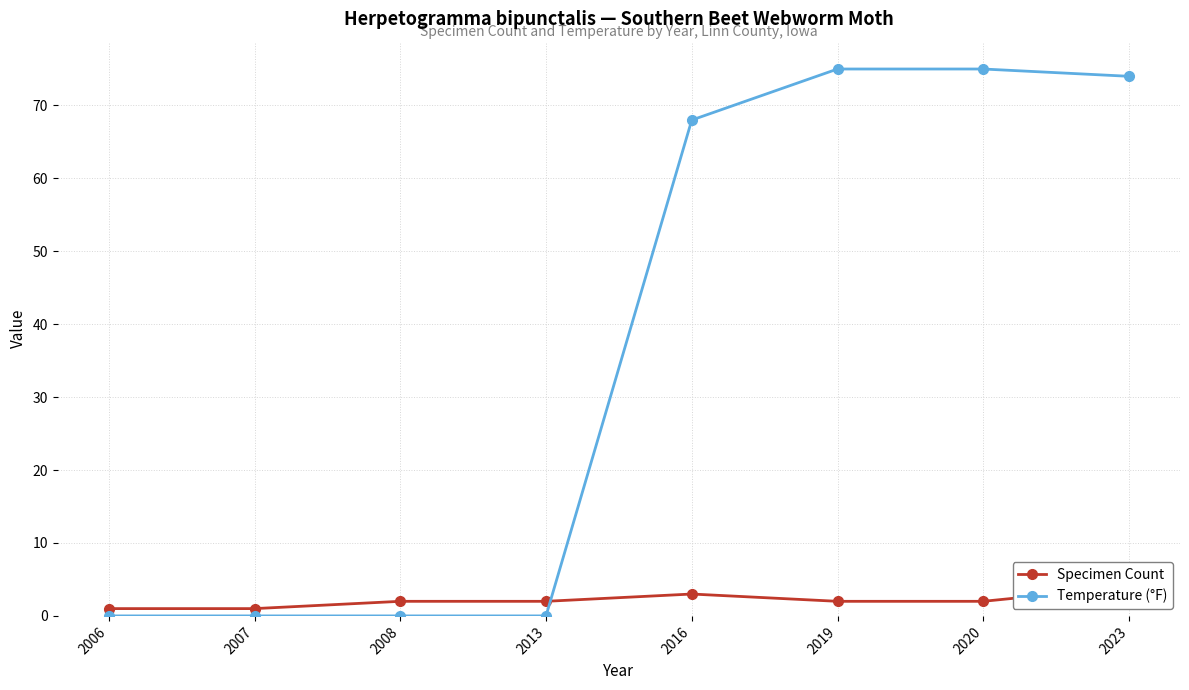

Is it true that Temperature (°F) equals 75 at 2020?

True